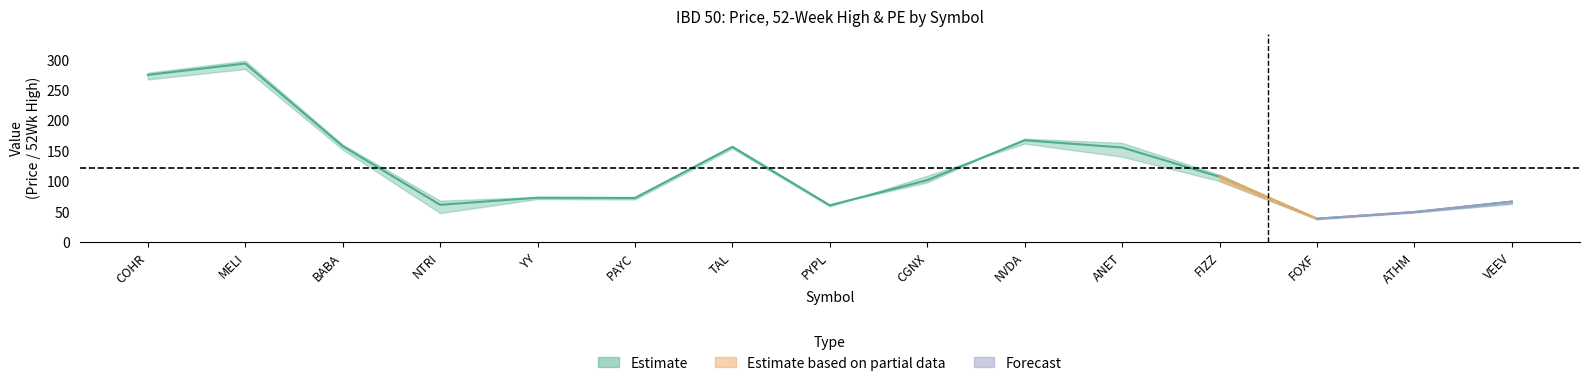

What is the maximum value shown in the chart?

297.9